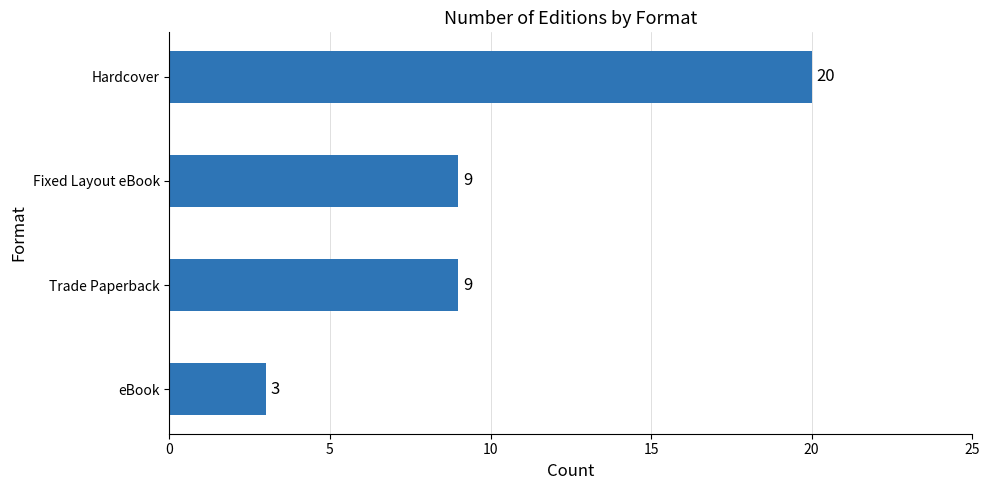

What is the sum of all values?

41